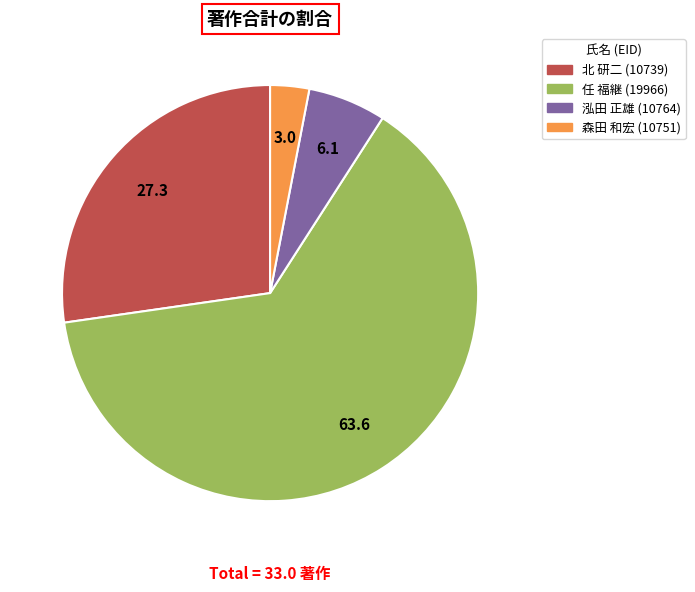

Is there a majority slice in this chart?

Yes